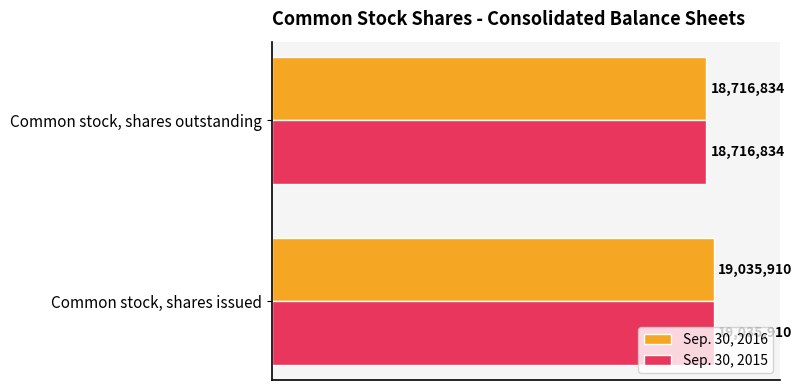

Are the bars grouped side by side (vs. stacked)?

Yes